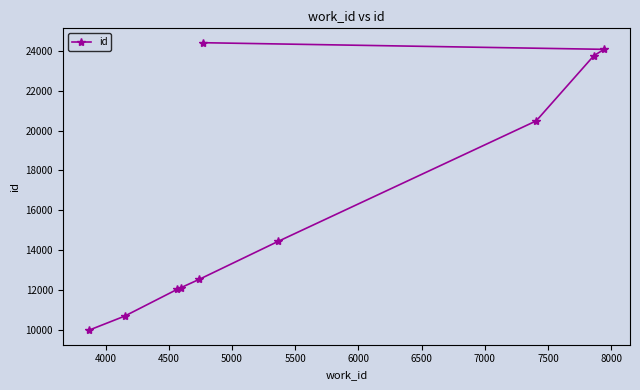

Reading left to right, transcribe all the data shown in this chart.

9962	10675	12029	12110	12527	24420	14435	20491	23775	24087